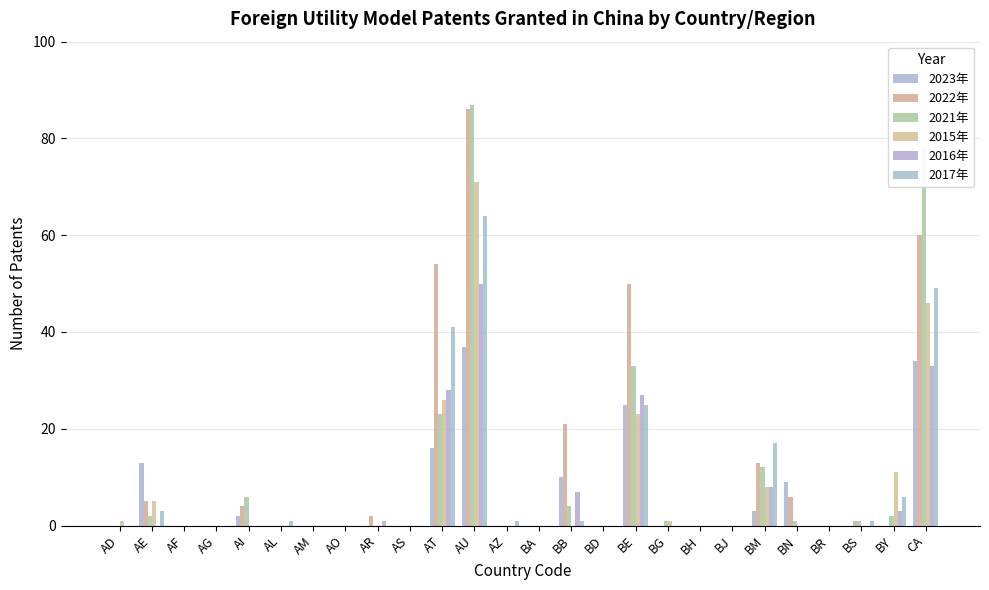

Which category has the lowest value across all series?

AD